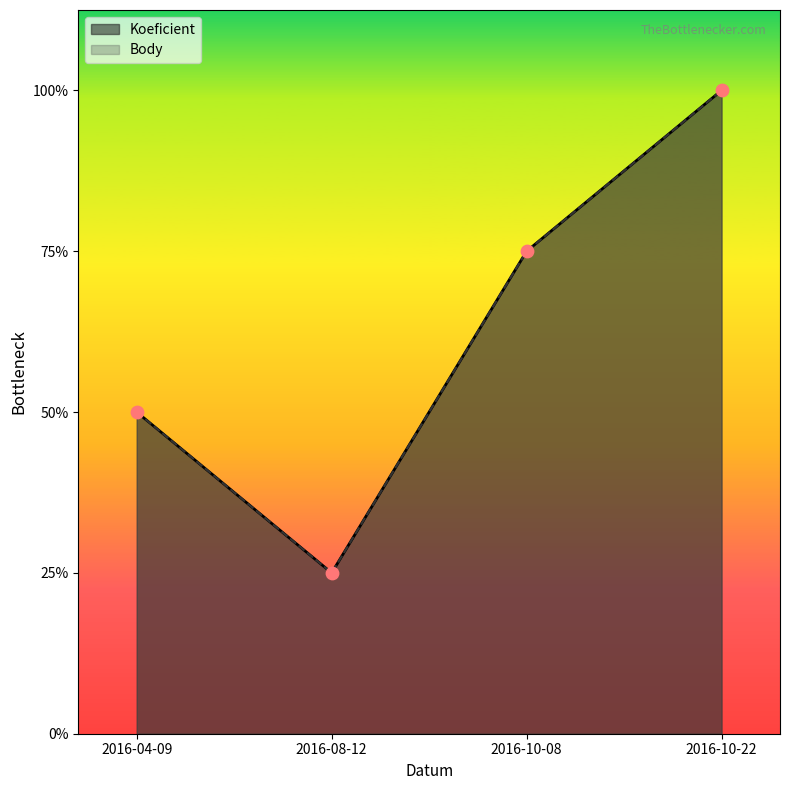

What are all the series names shown in the legend?

Koeficient, Body